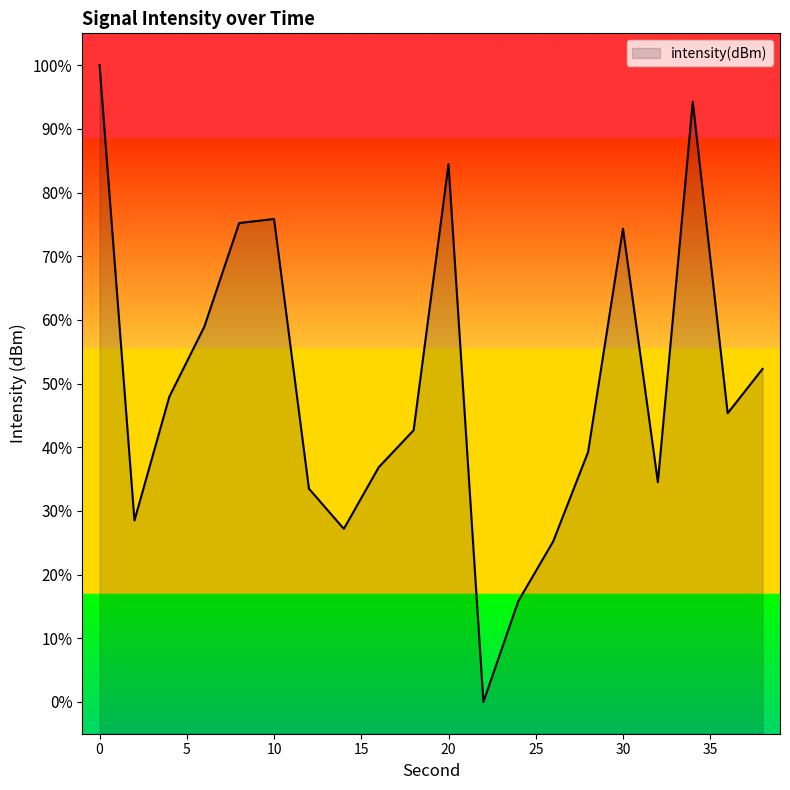

Where is the first local minimum?

2